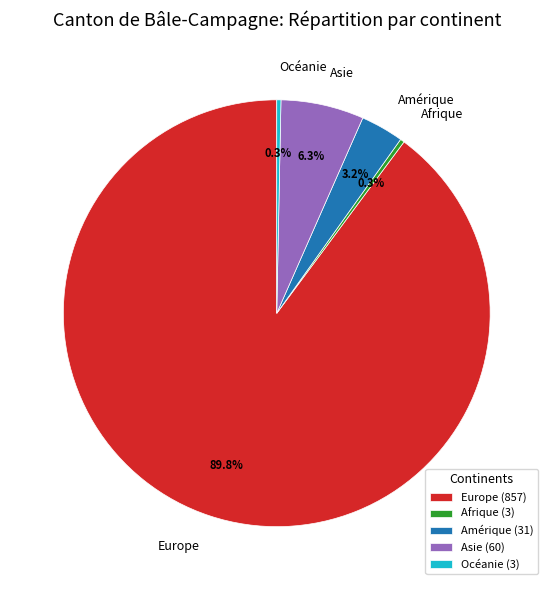

Combined, do Amérique and Asie account for over 50%?

No